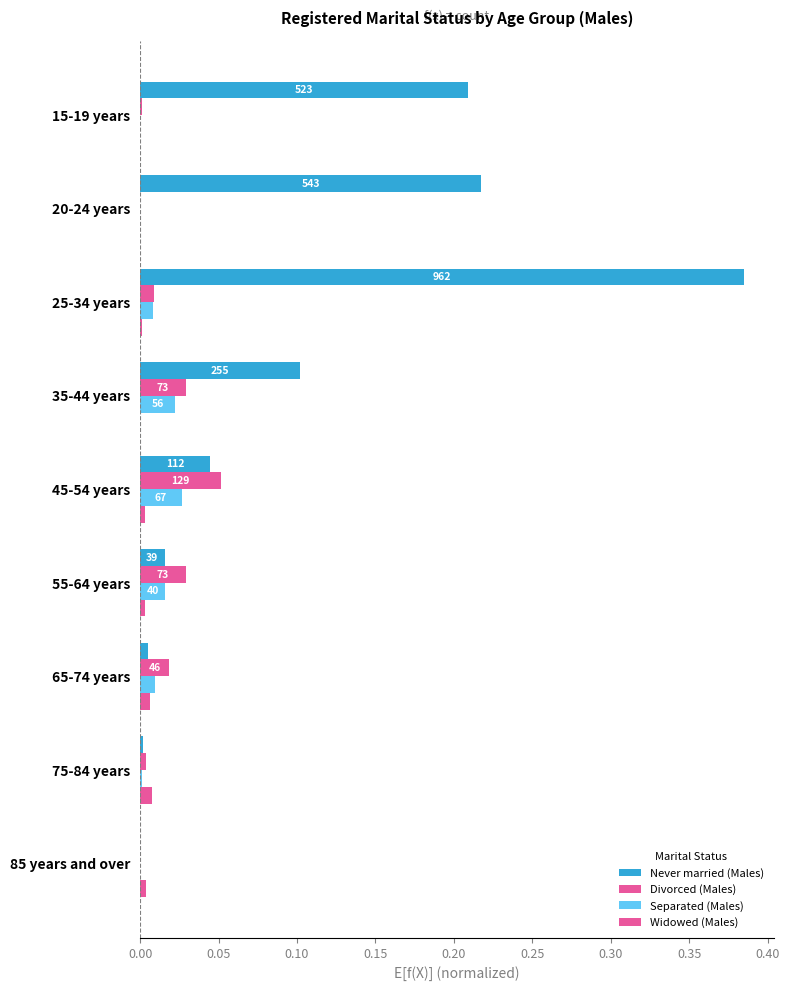

How many categories are shown in the chart?

9